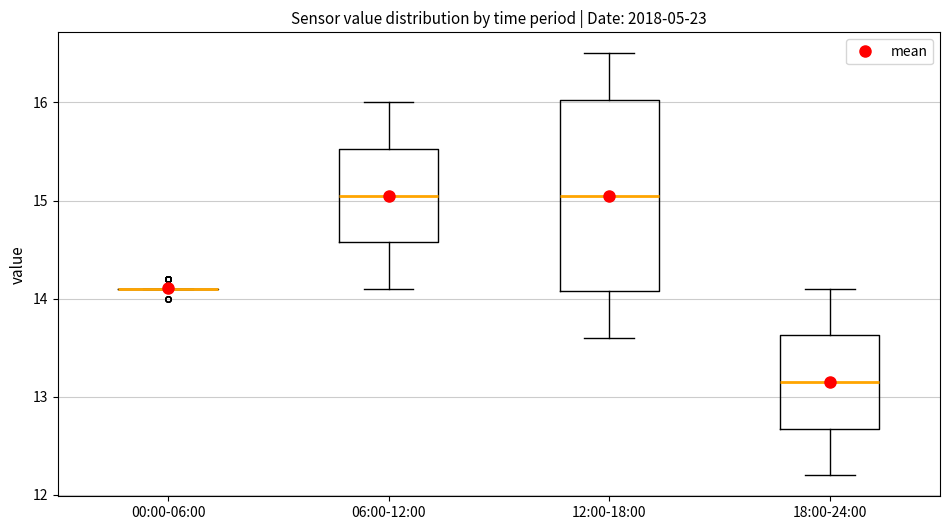

Reading left to right, read every box against the y-axis: the position of its median line, the range the box covers, and the ends of its whiskers. The values are not printed on the chart, so give them approximately, as read against the axis.

00:00-06:00: box collapsed to a line at 14.1, whiskers 14.1 to 14.1
06:00-12:00: median 15.1, box 14.6 to 15.5, whiskers 14.1 to 16.0
12:00-18:00: median 15.1, box 14.1 to 16.0, whiskers 13.6 to 16.5
18:00-24:00: median 13.2, box 12.7 to 13.6, whiskers 12.2 to 14.1